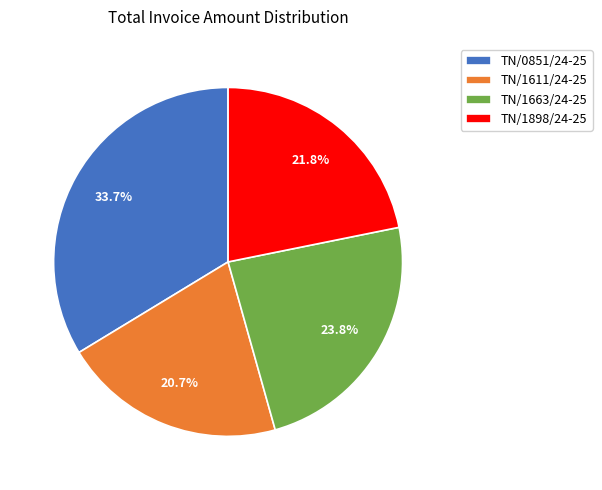

True or false: TN/1663/24-25 accounts for 30% of the total.

False